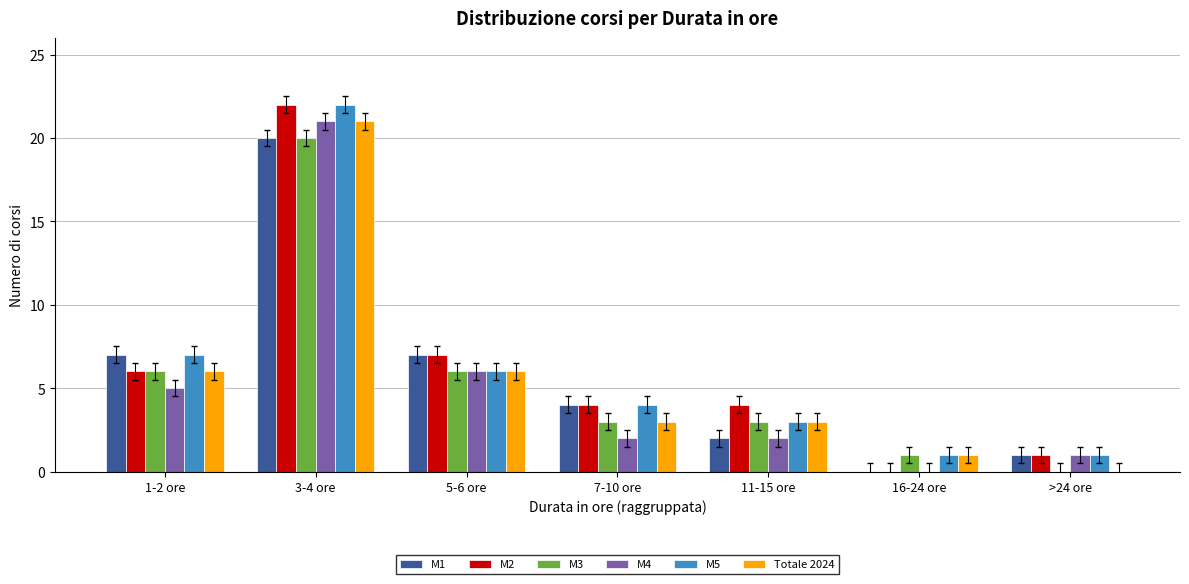

Where is M5 nearest to the value 11?

1-2 ore